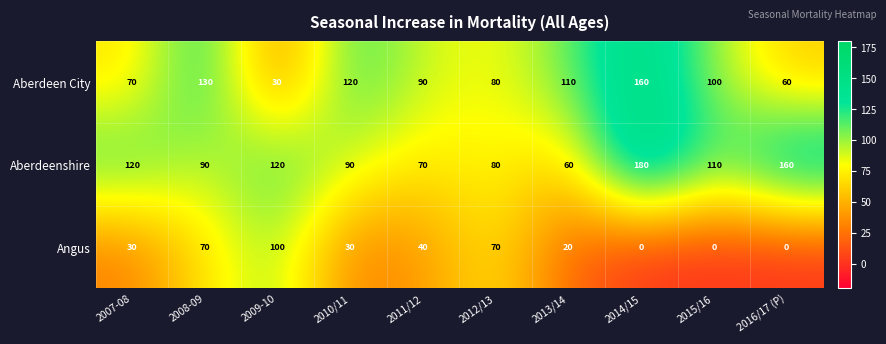

What is the maximum value shown in the chart?

180